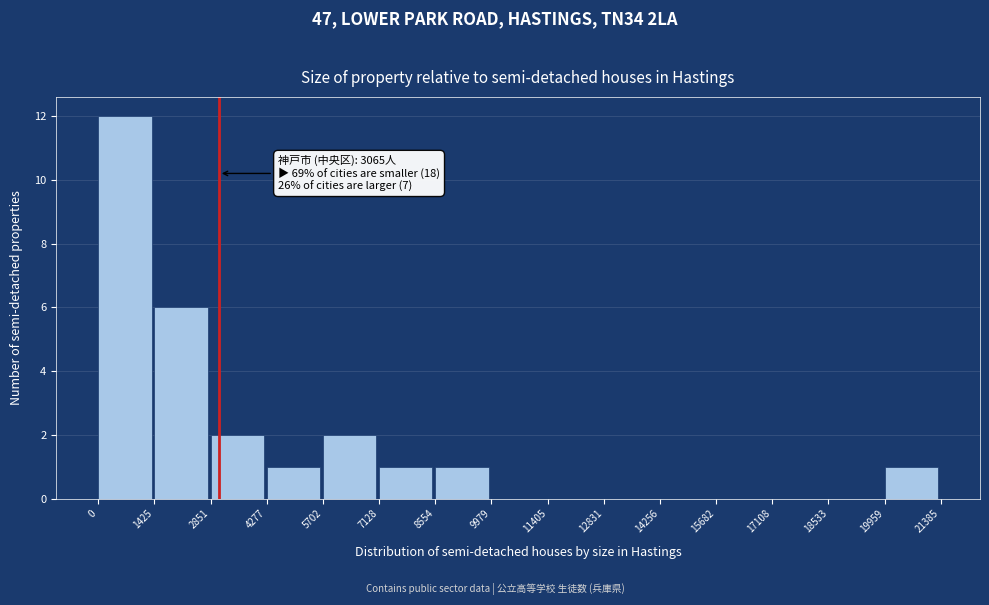

Which range on the x-axis has the tallest bar?

0 to 1425